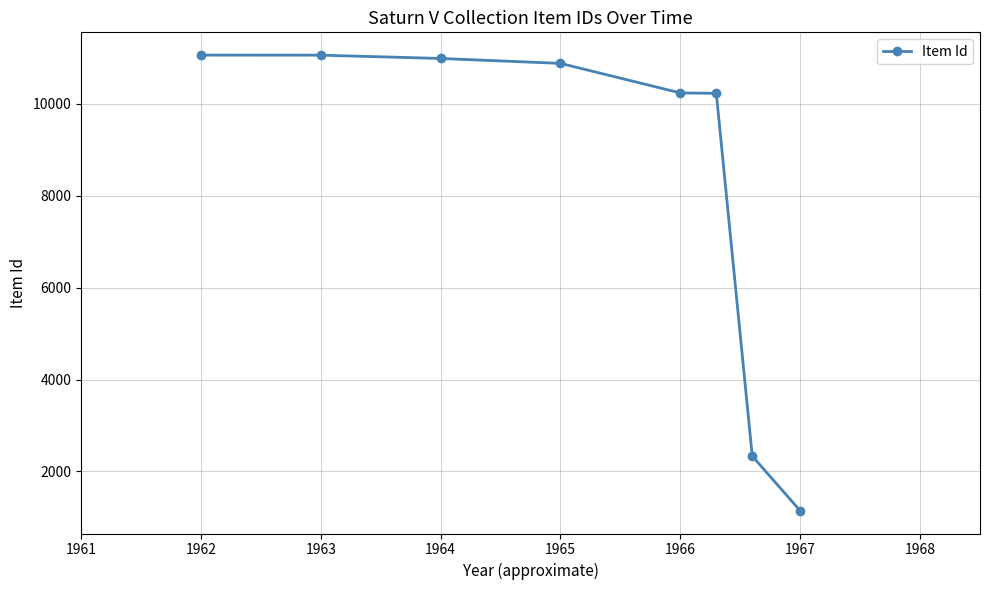

What is the value of the 3rd point from the left?

10990